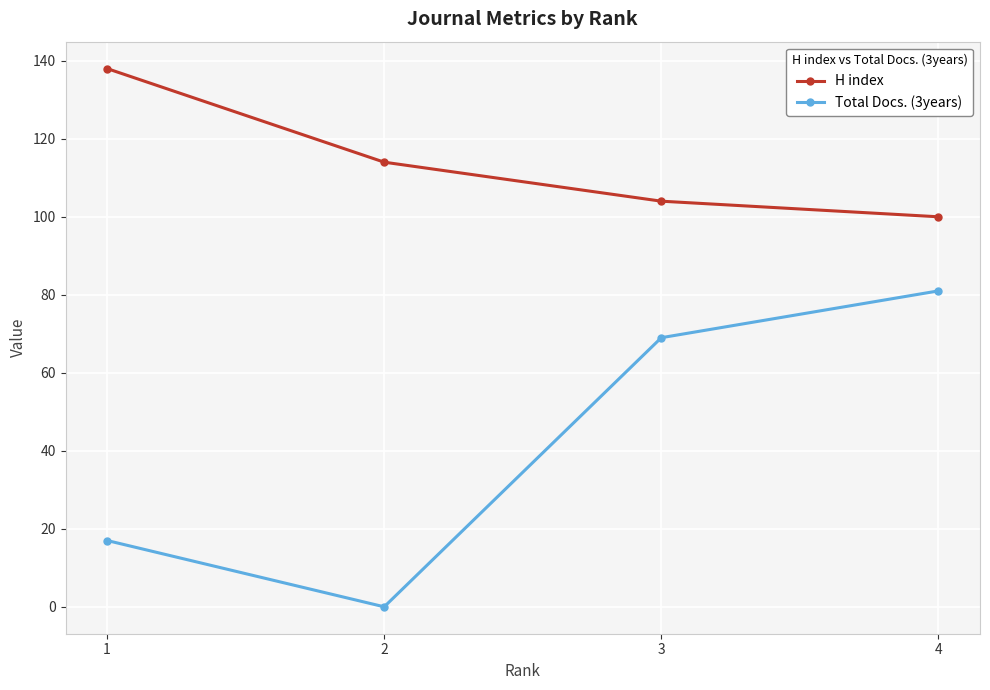

Reading right to left, what are all the values shown in this chart?

H index: 4=100	3=104	2=114	1=138
Total Docs. (3years): 4=81	3=69	2=0	1=17